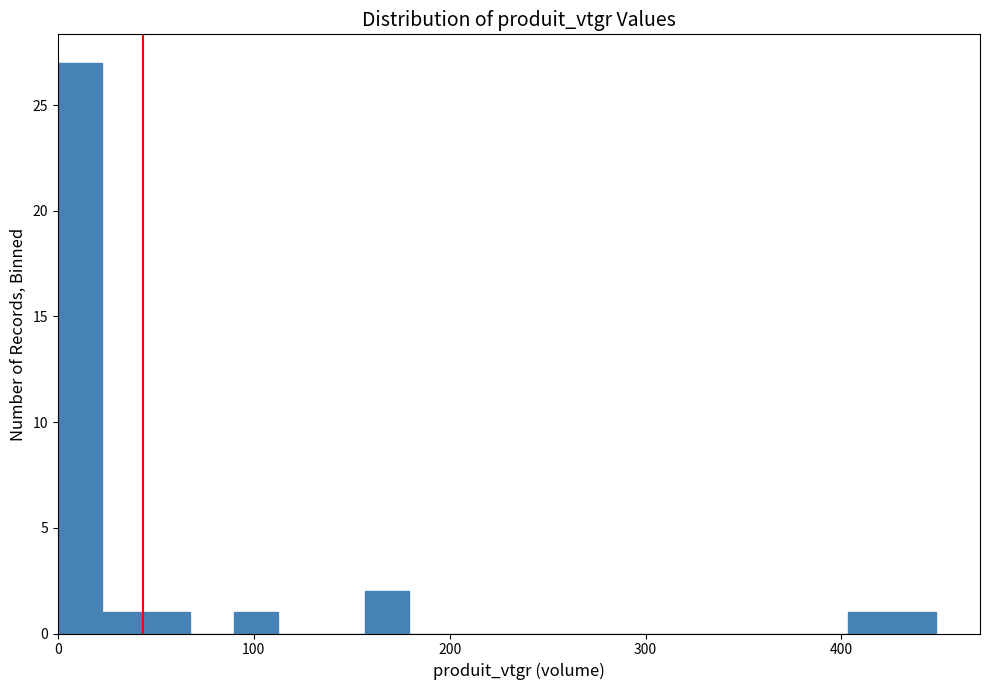

Read against the x-axis, roughly where is the centre of the tallest bar?

10